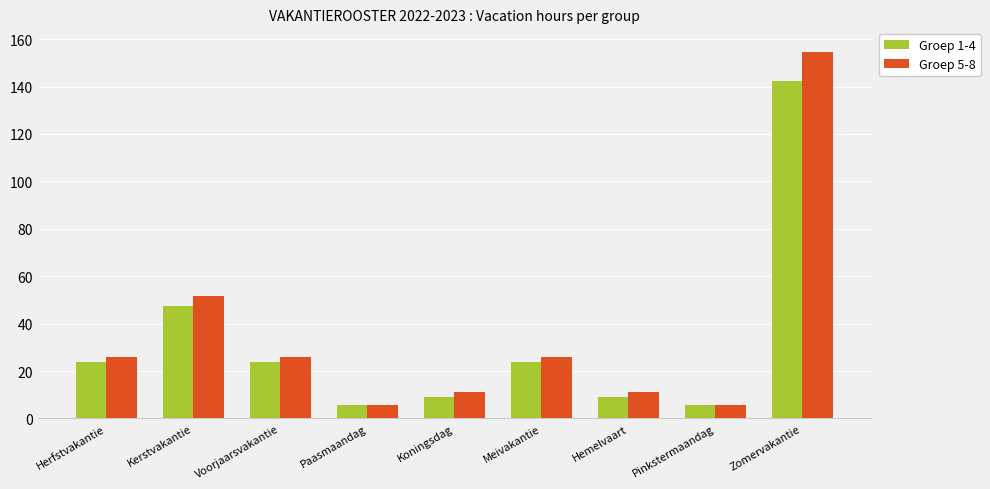

What is the highest value of the Groep 5-8 series?

154.5